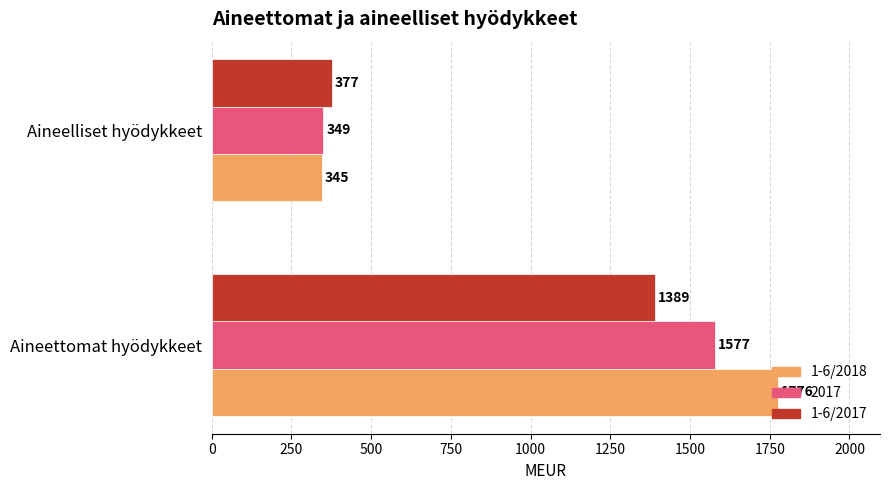

What value does the 2017 series have at Aineettomat hyödykkeet?

1577